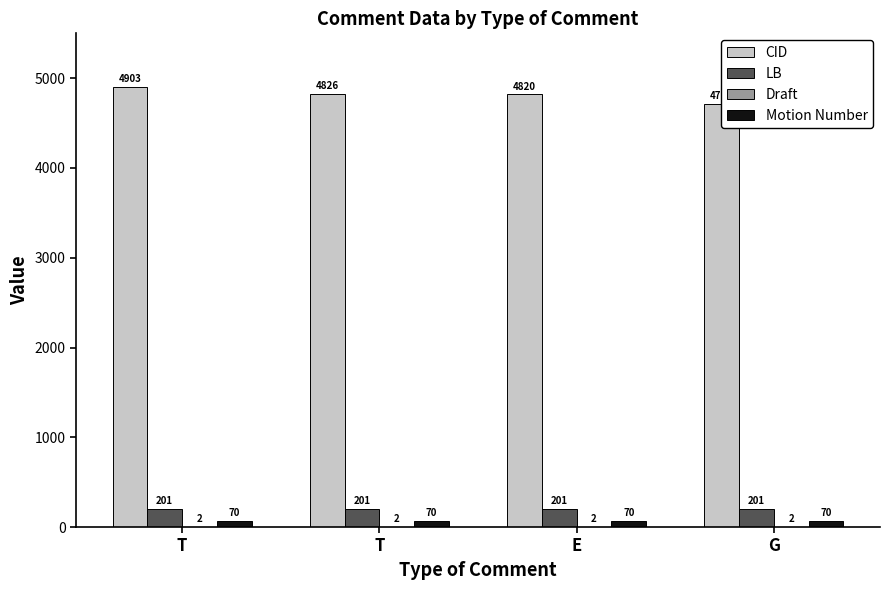

Rank the series at E from highest to lowest value.

CID, LB, Motion Number, Draft